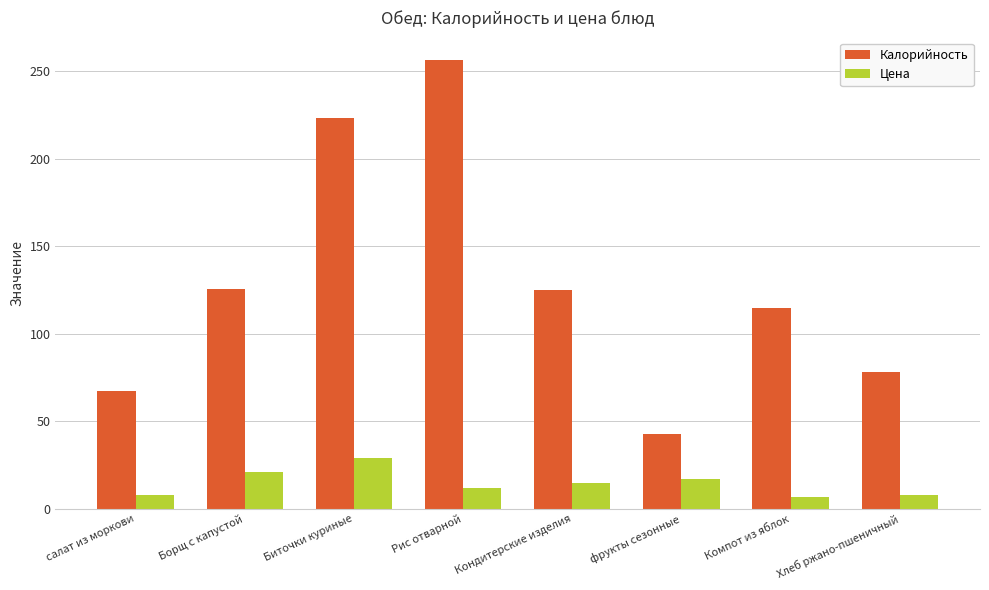

Does the chart contain any negative values?

No